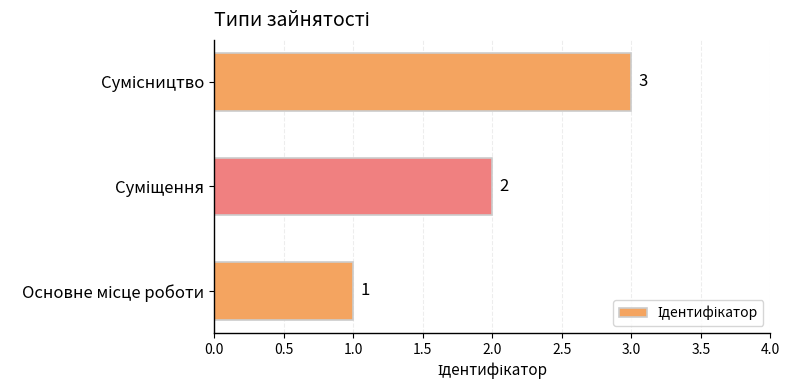

What is the greatest value displayed?

3